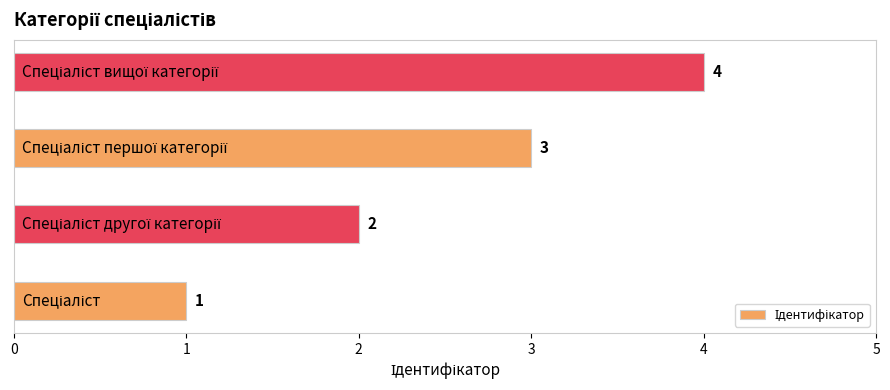

Count the values in the range 2 to 4.

3